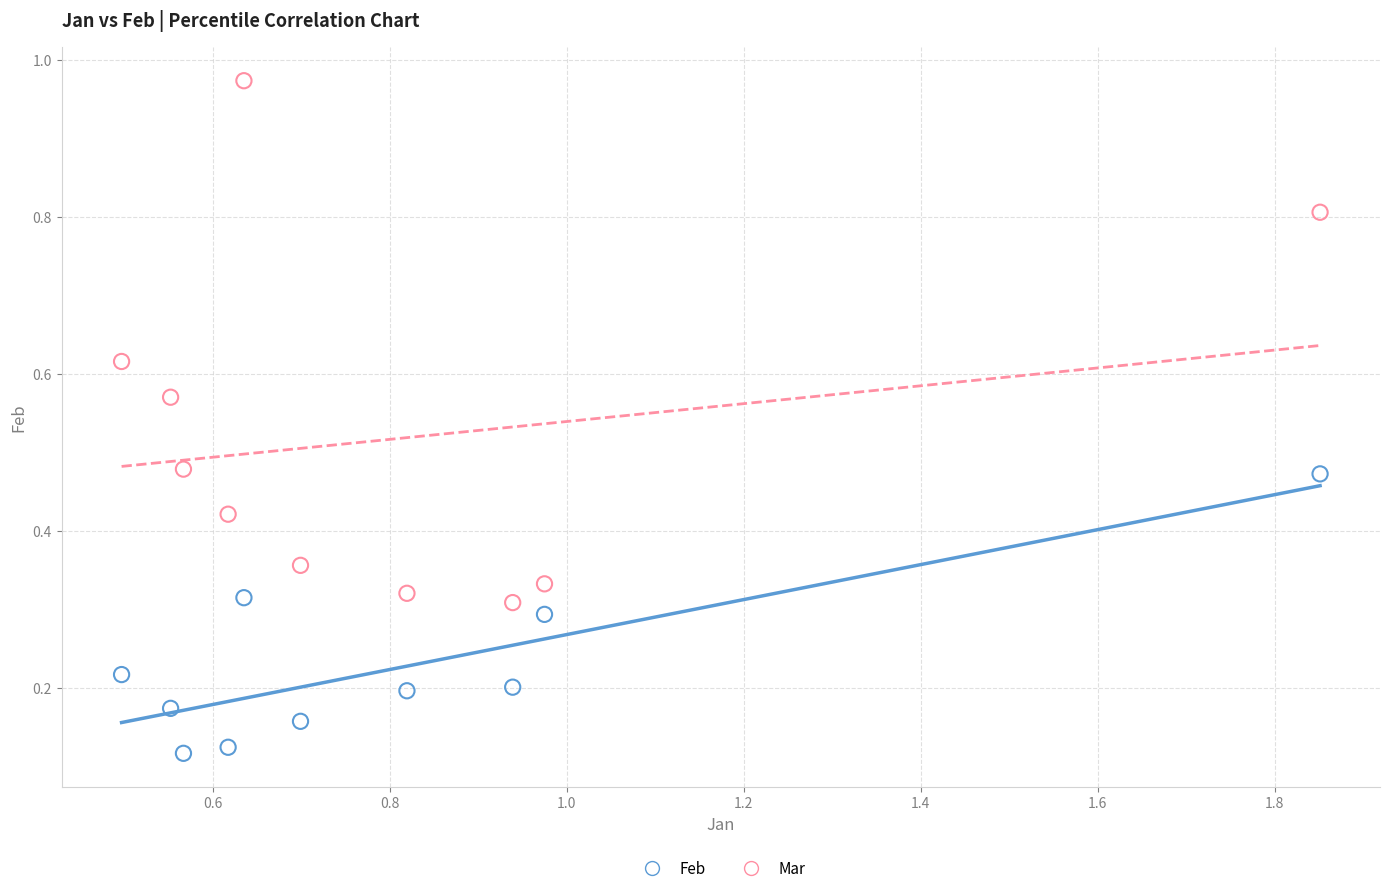

Across all data points, what is the range of Y values (max minus min)?

0.9